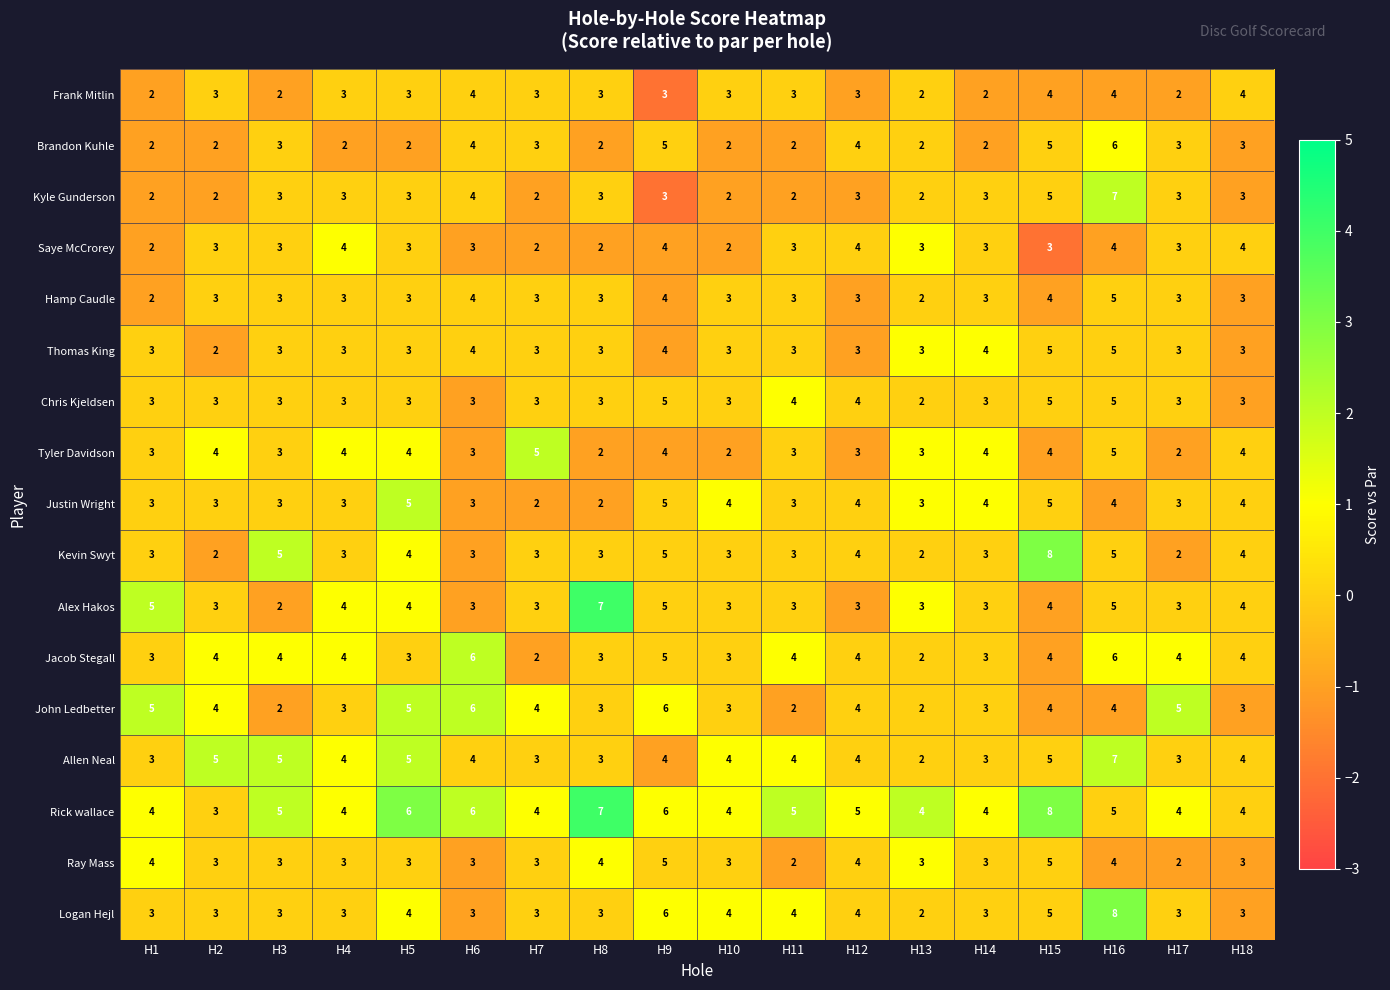

Which series has the widest spread of values?

Kevin Swyt